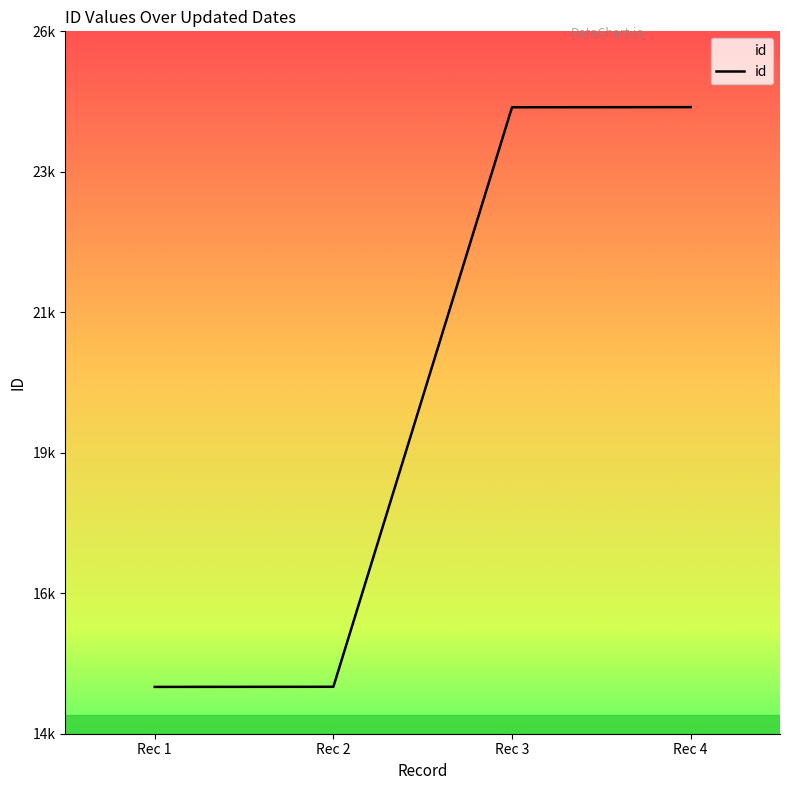

Rank the categories by value from lowest to highest.

Rec 1, Rec 2, Rec 3, Rec 4